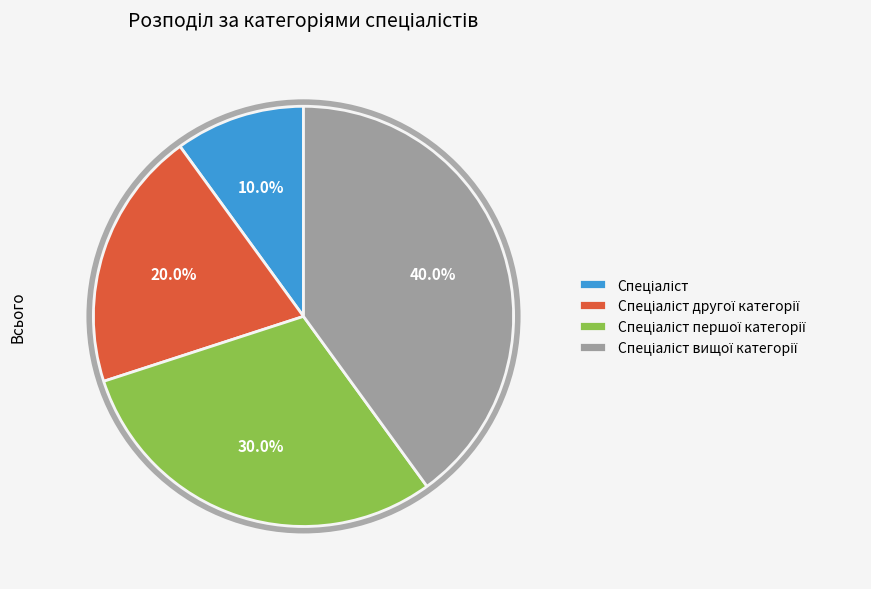

Is there any slice that represents more than half of the pie?

No